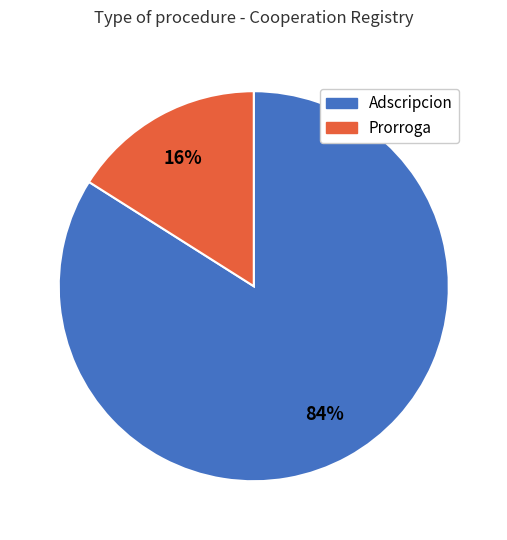

Which category has the biggest portion of the pie?

Adscripcion